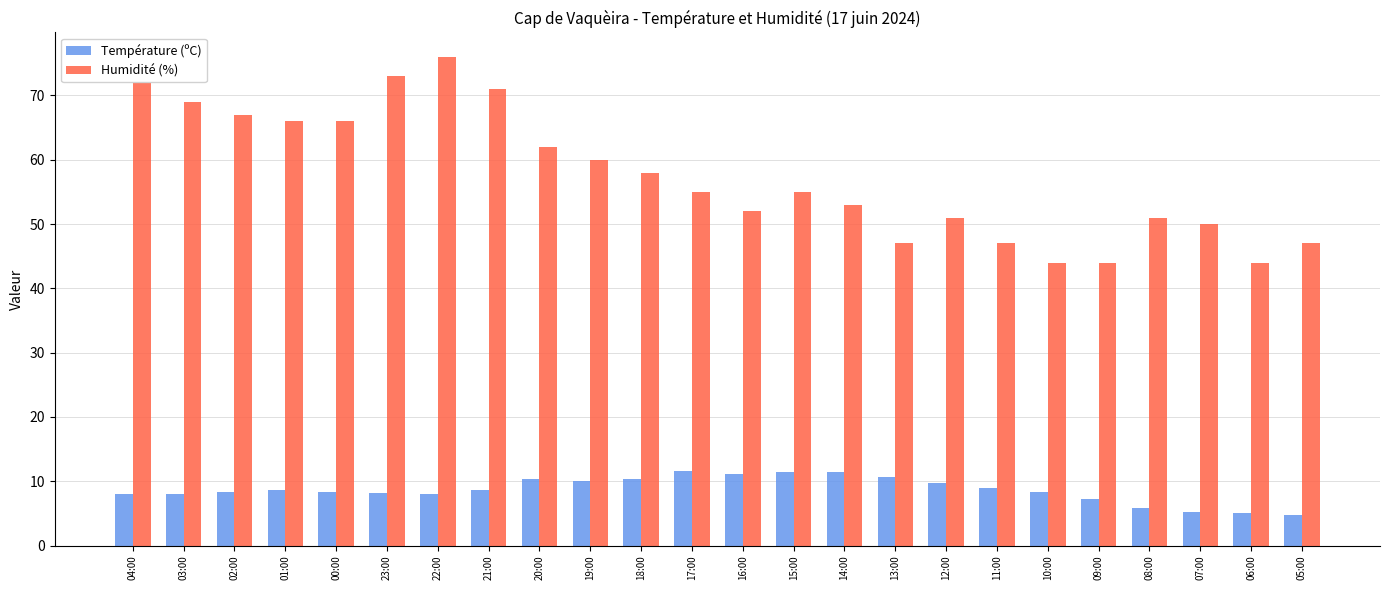

List the series in order of their peak value, highest first.

Humidité (%), Température (ºC)